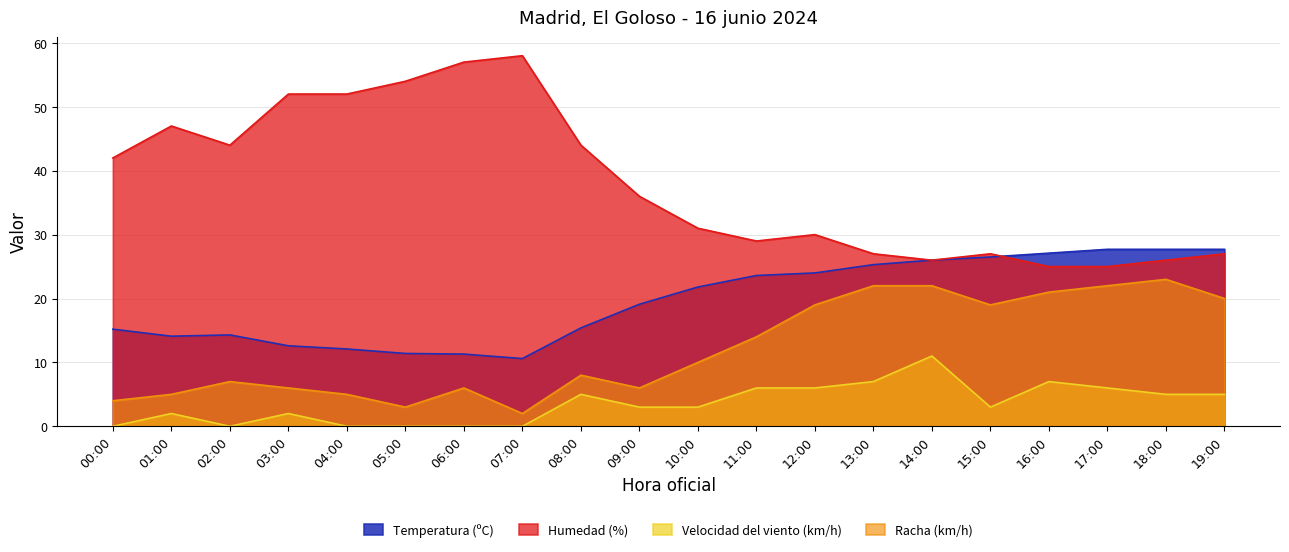

What is the label of the 2nd point from the left?

01:00